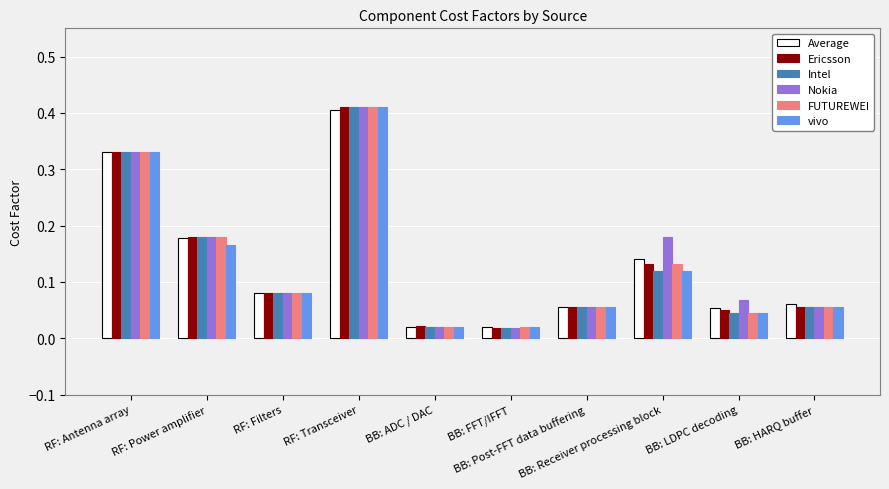

What is the sum of all Average values?

1.3